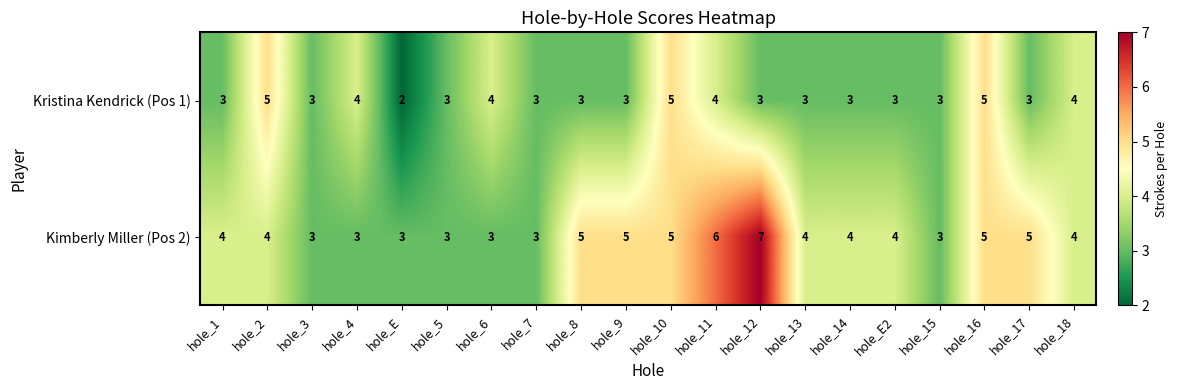

Count the Kimberly Miller (Pos 2) values in the range 3 to 5.

18